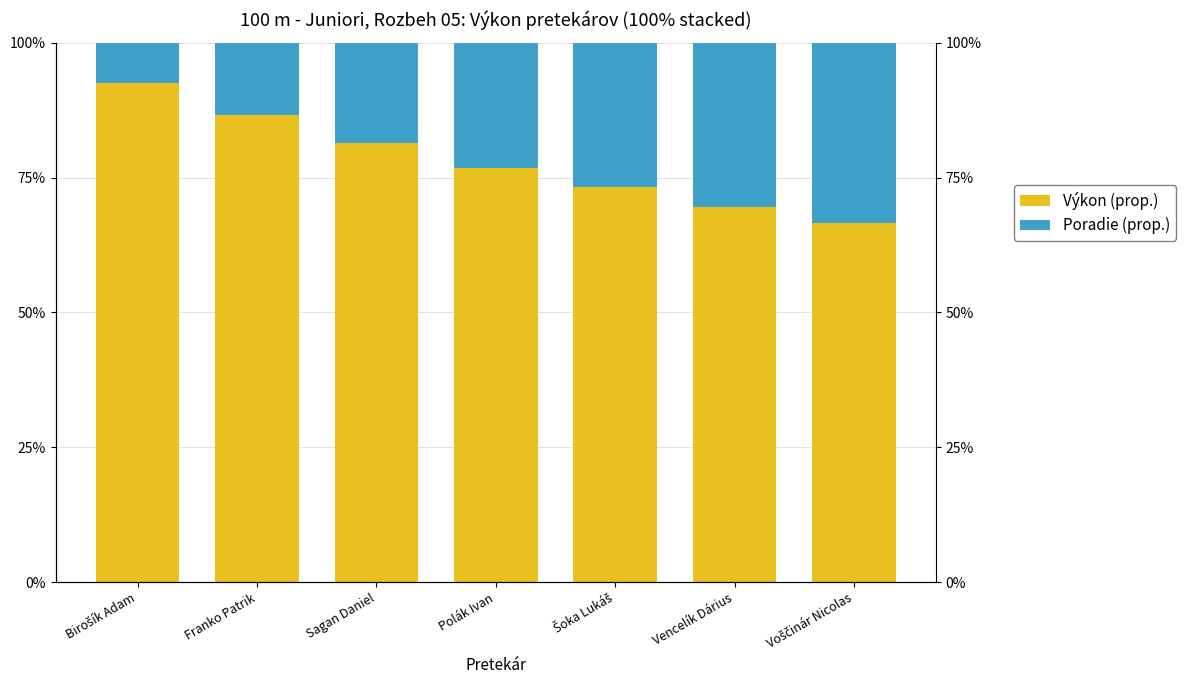

List the series in order of their peak value, lowest first.

Poradie (prop.), Výkon (prop.)